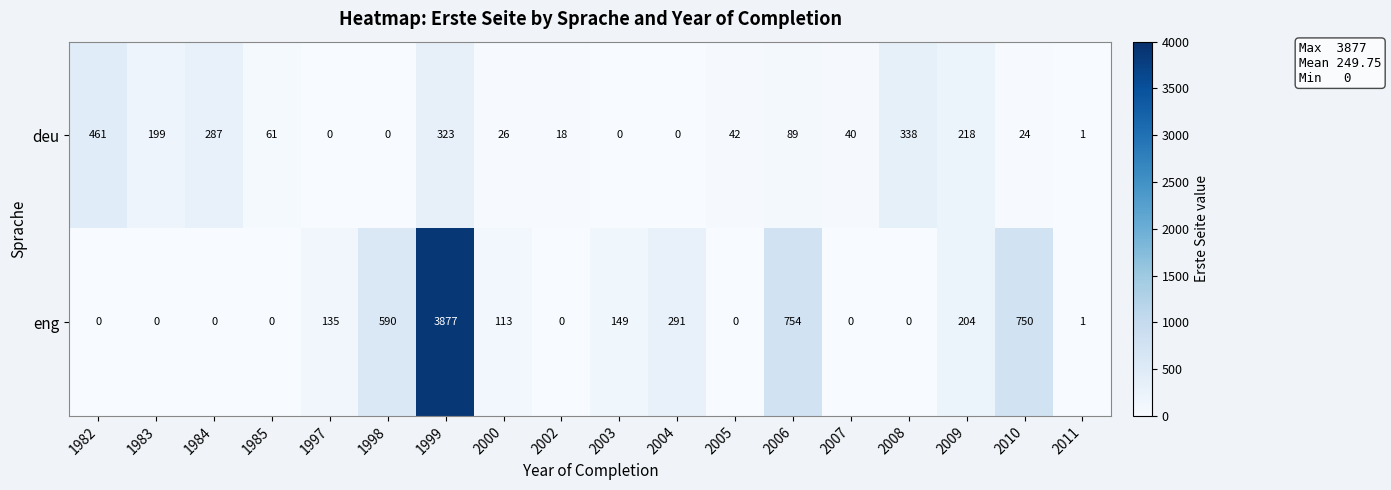

Is it true that eng equals -1569 at 1982?

False